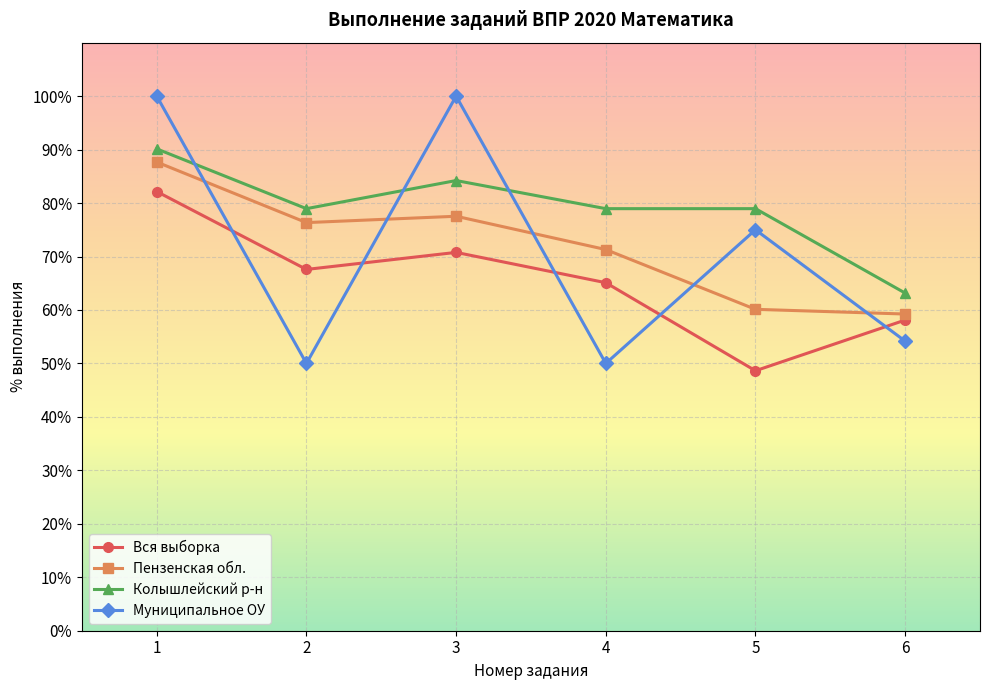

Read the Колышлейский р-н value at 2.

79.0